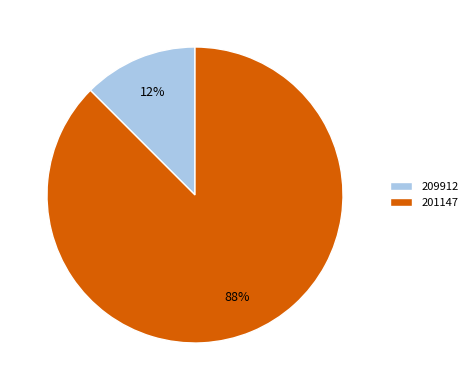

Rank the categories by value from lowest to highest.

209912, 201147